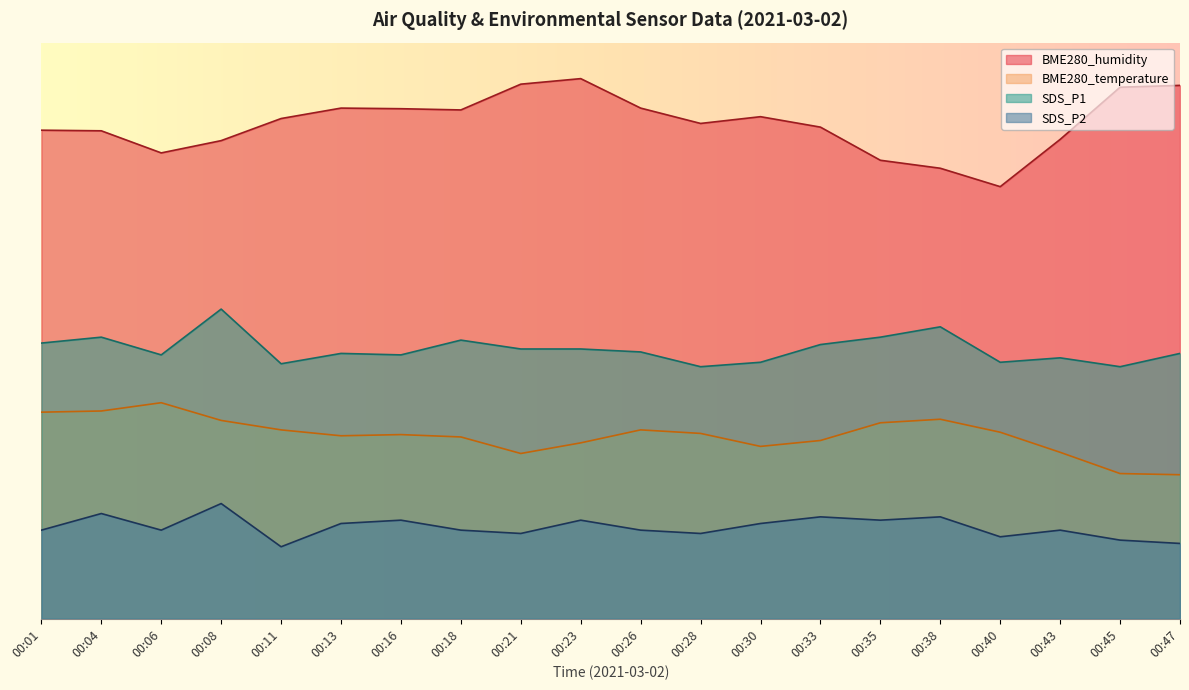

Rank the categories by SDS_P1 value from highest to lowest.

00:08, 00:38, 00:04, 00:35, 00:18, 00:01, 00:33, 00:21, 00:23, 00:26, 00:13, 00:47, 00:06, 00:16, 00:43, 00:30, 00:40, 00:11, 00:28, 00:45